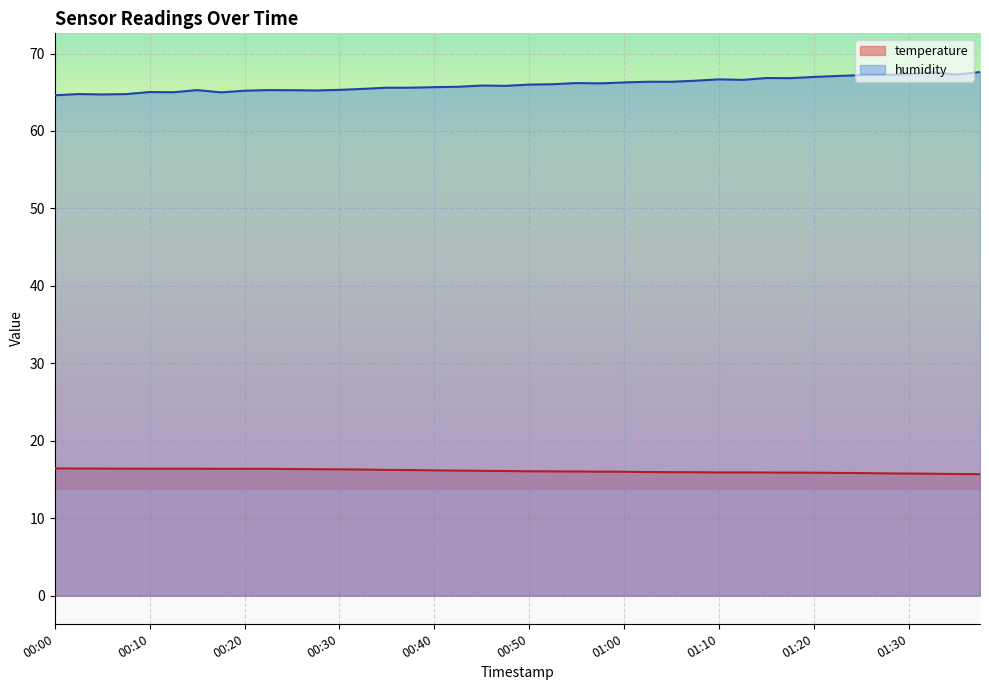

Which series changed the most between 00:32 and 00:42?

humidity